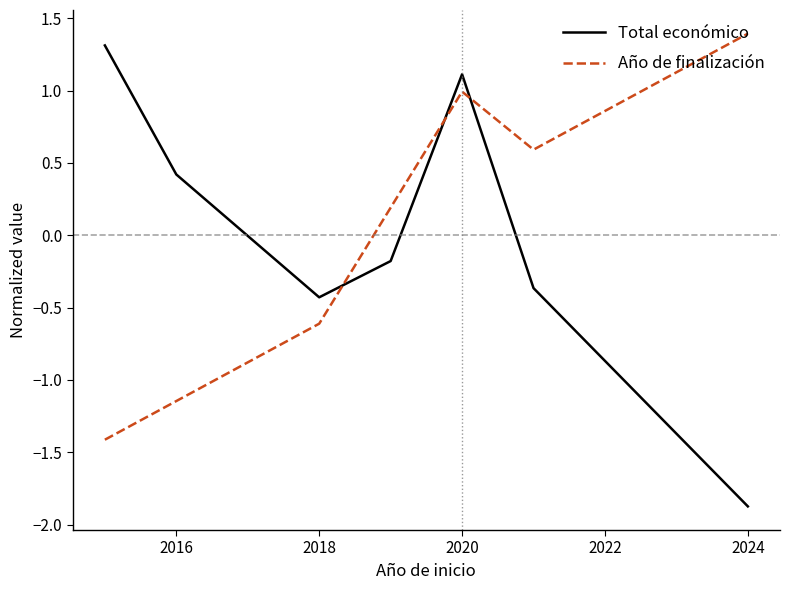

Does the chart display data point markers on the line(s)?

No